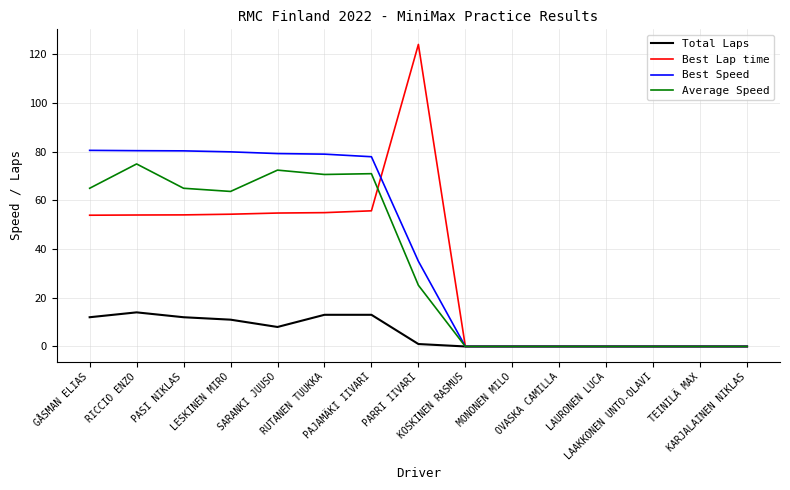

What position from the left is PARRI IIVARI?

8